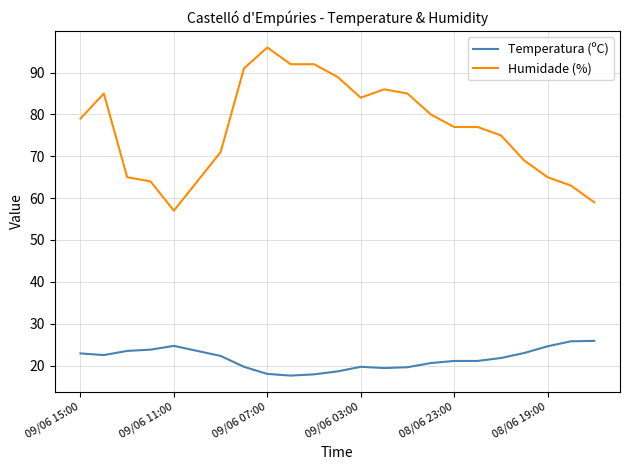

What is the minimum value for Temperatura (ºC)?

17.6